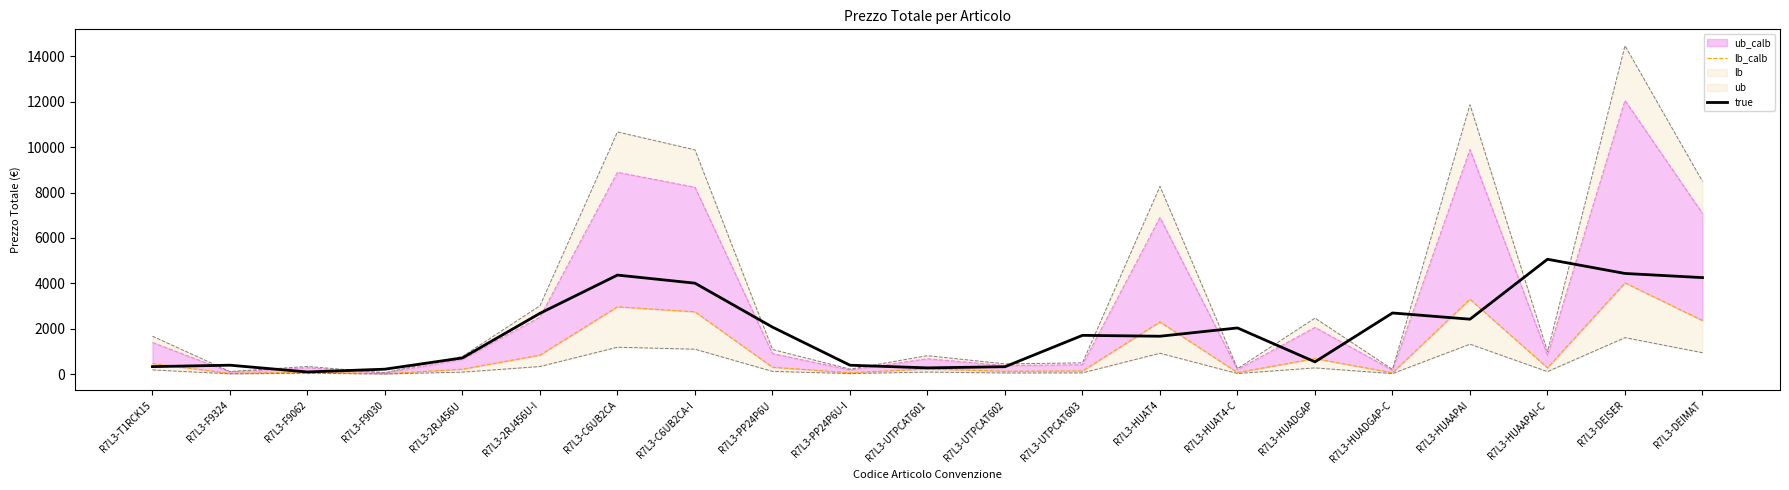

How many intersections are there between true and lb_calb?

7